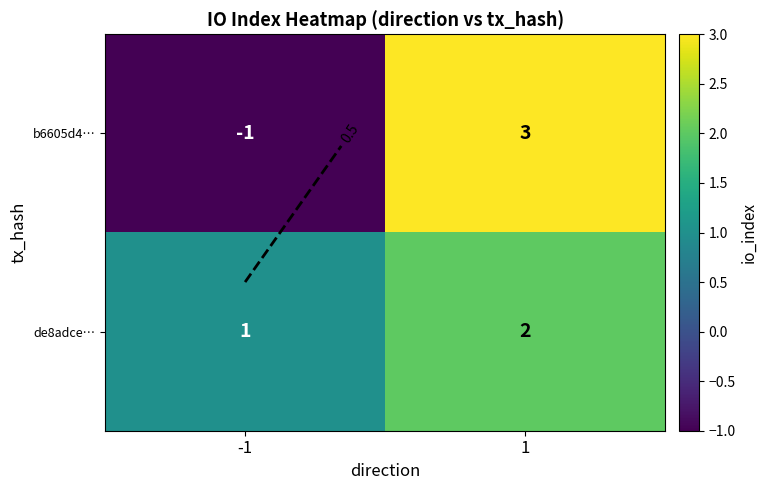

At -1, list the series in order from largest to smallest.

de8adce…, b6605d4…